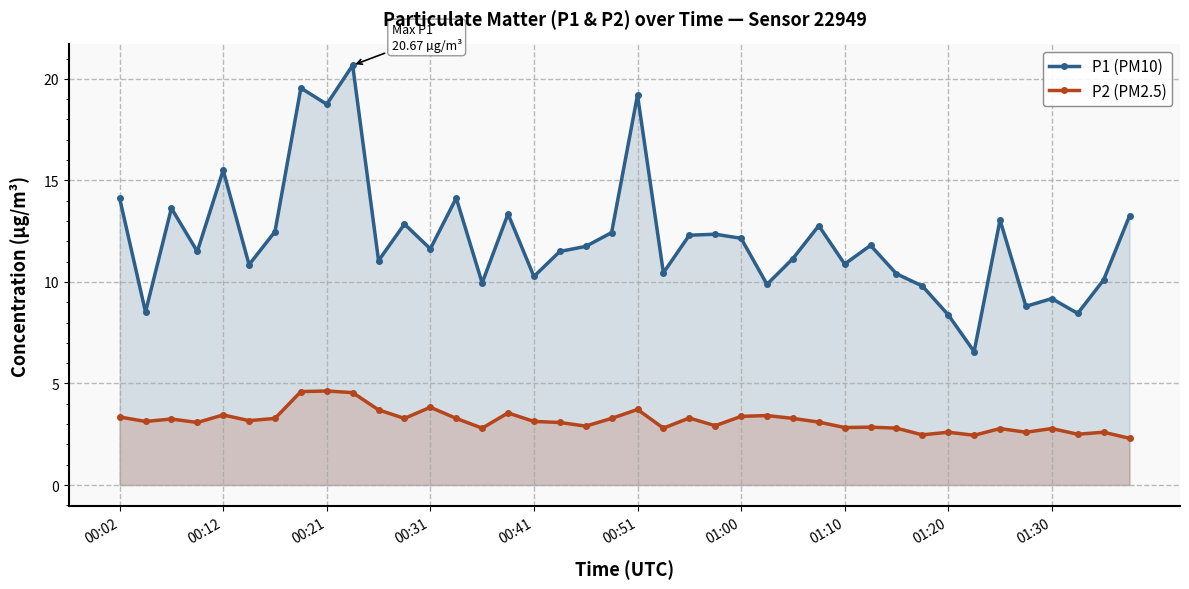

How many data points in P2 (PM2.5) are above 3?

24